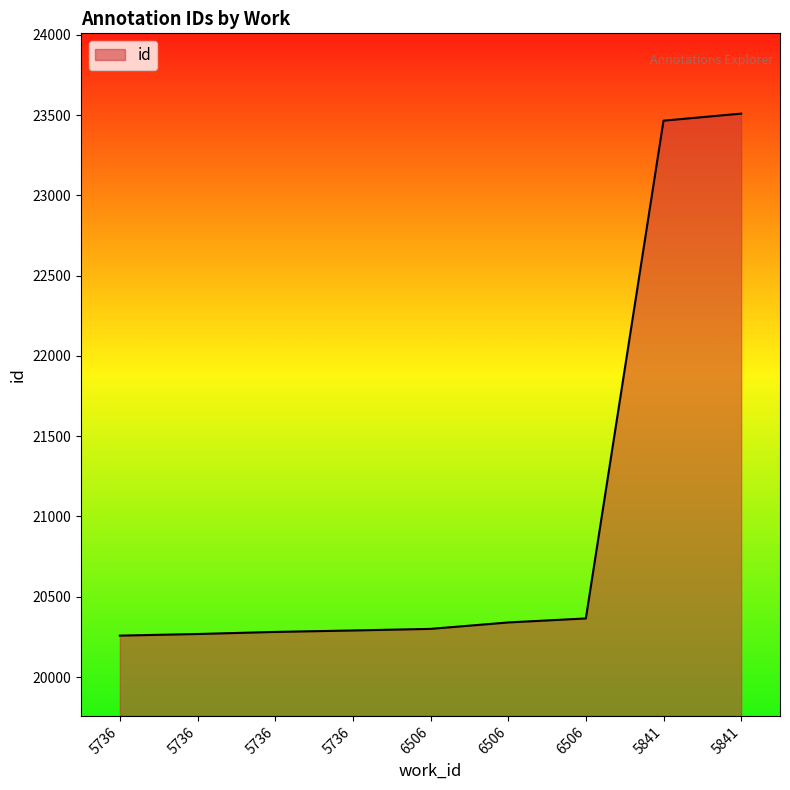

At which label does the data first exceed 20300?

6506